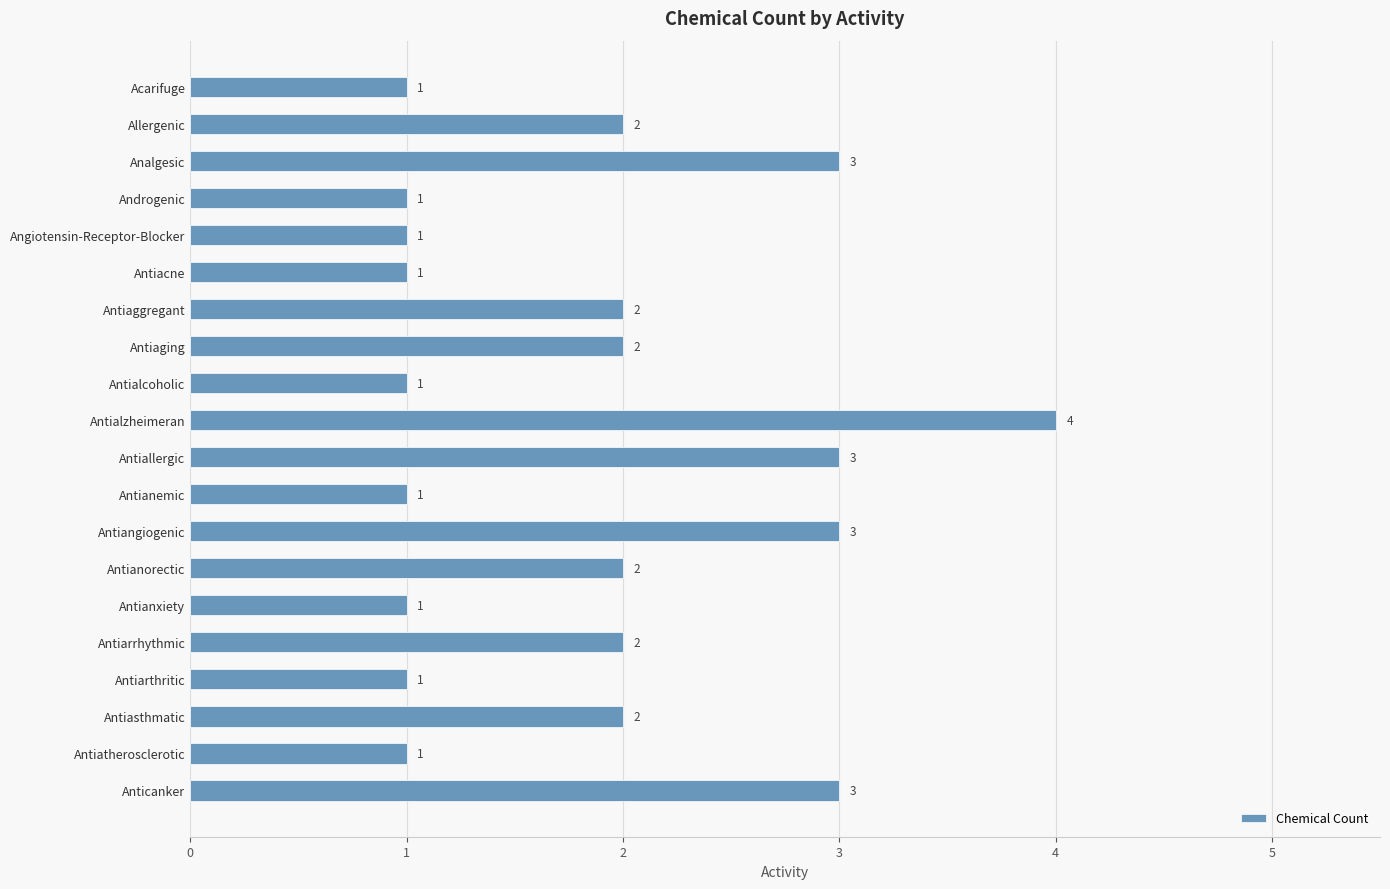

The chart shows a value of 1 at Antiarthritic. True or false?

True